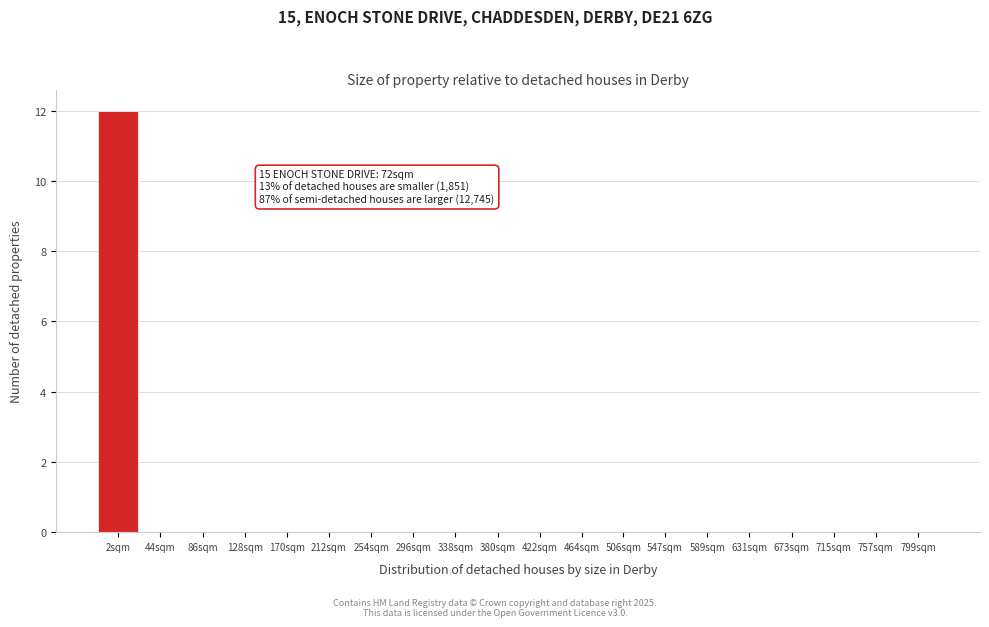

Reading left to right, transcribe all the data shown in this chart.

2sqm=12	44sqm=0	86sqm=0	128sqm=0	170sqm=0	212sqm=0	254sqm=0	296sqm=0	338sqm=0	380sqm=0	422sqm=0	464sqm=0	506sqm=0	547sqm=0	589sqm=0	631sqm=0	673sqm=0	715sqm=0	757sqm=0	799sqm=0